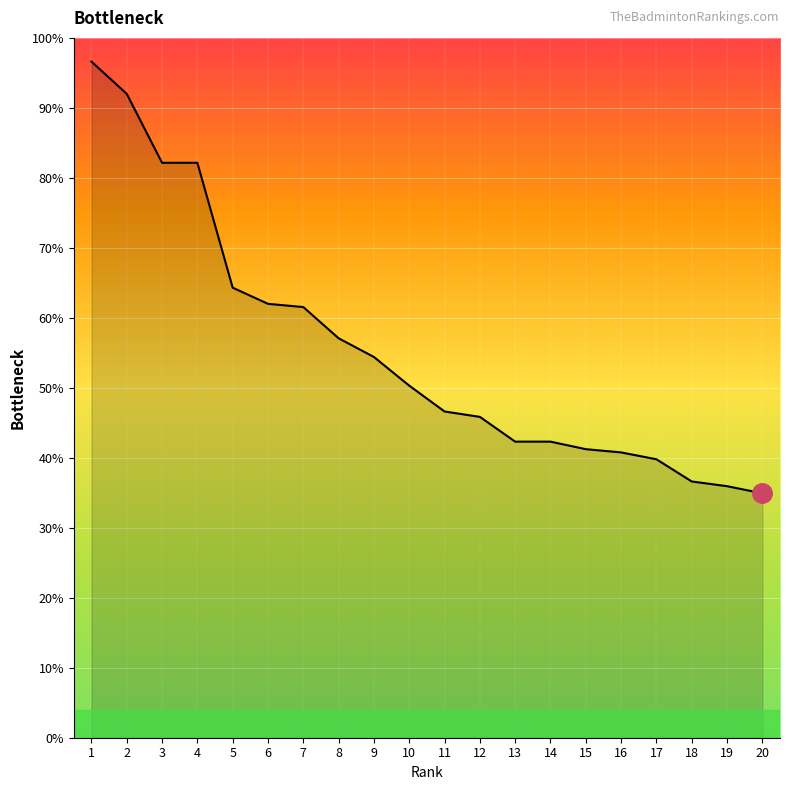

Where is the data nearest to the value 65?

5